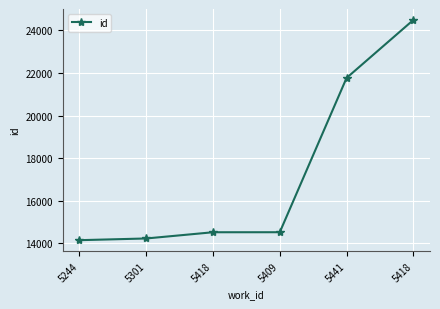

Does the chart have visible grid lines?

Yes